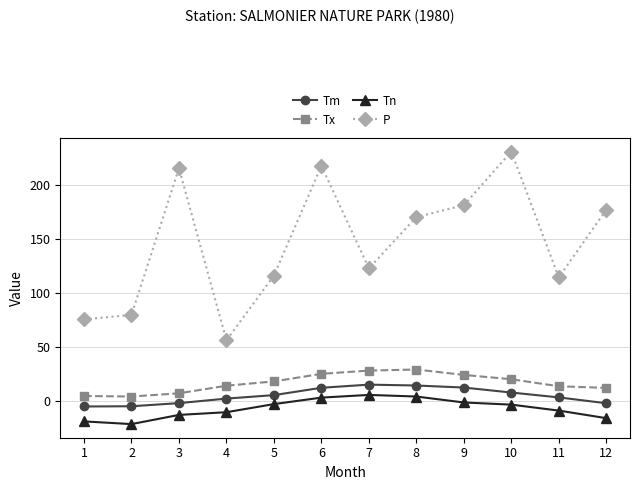

What are all the series names shown in the legend?

Tm, Tx, Tn, P